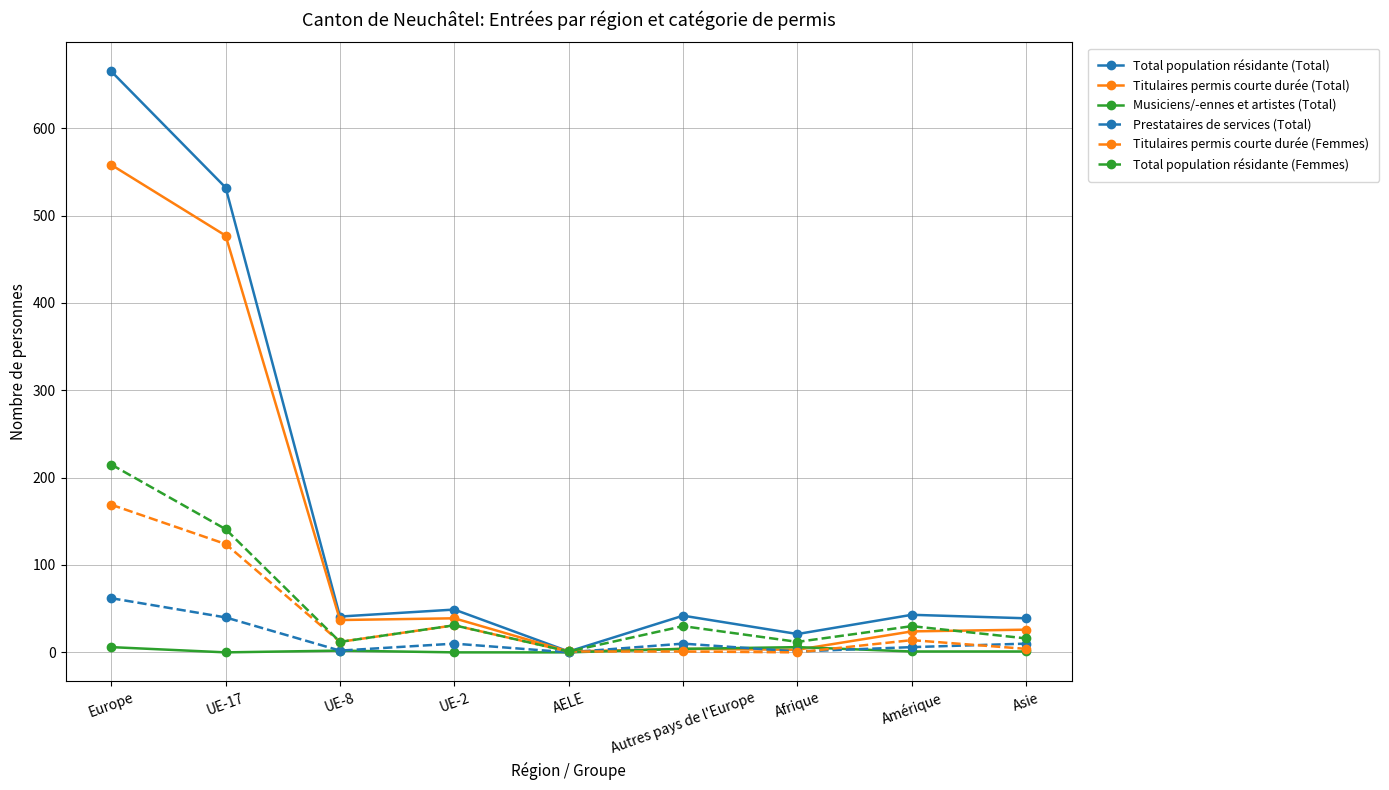

Where is the first local minimum for Total population résidante (Femmes)?

UE-8